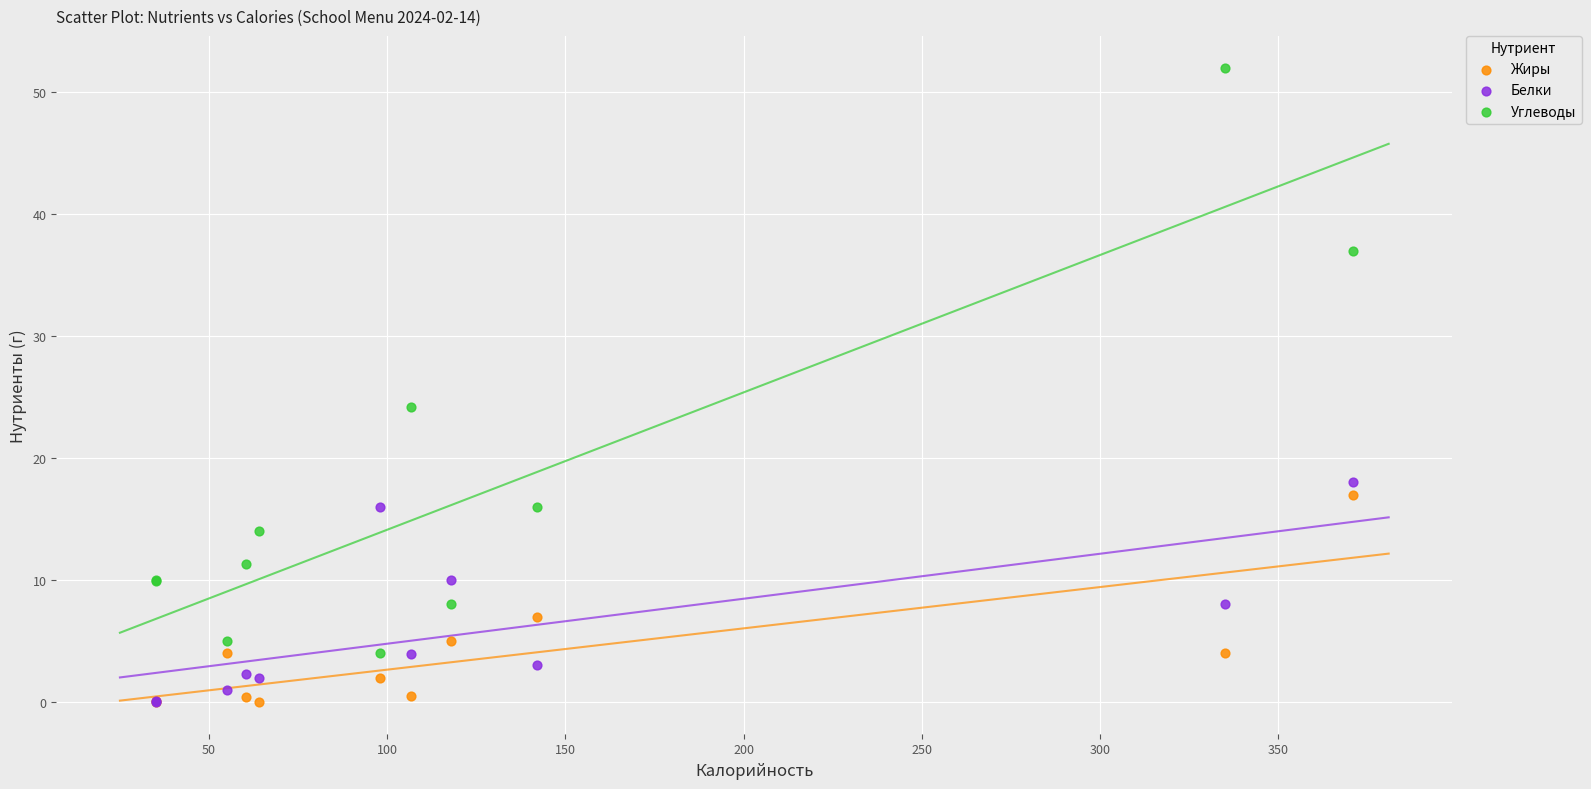

What are all the series names shown in the legend?

Жиры, Белки, Углеводы